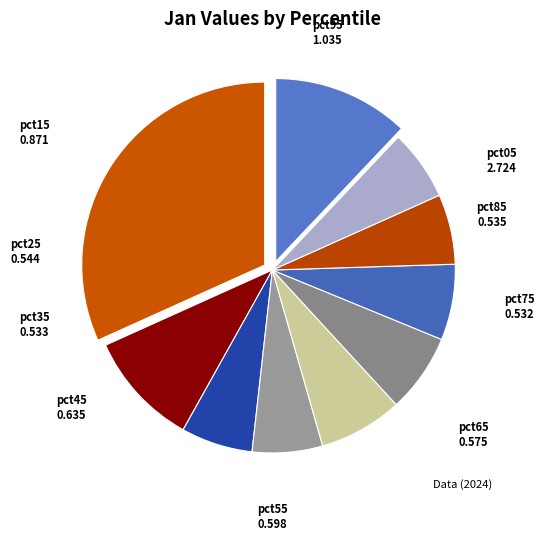

The pct75 slice represents 12% of the pie. True or false?

False